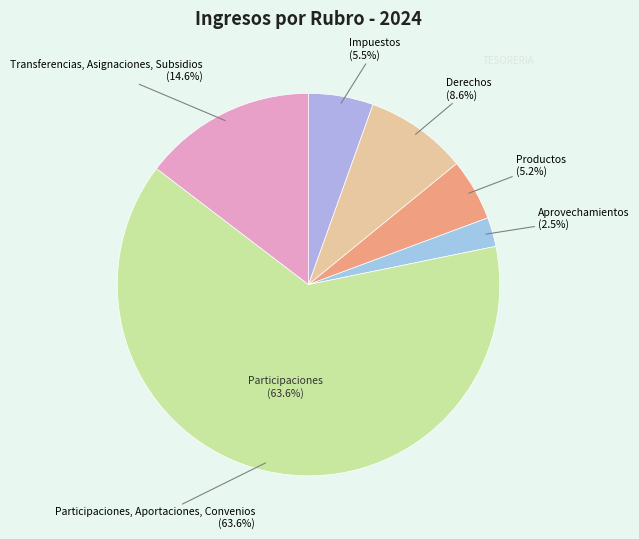

How many slices are in this pie chart?

6